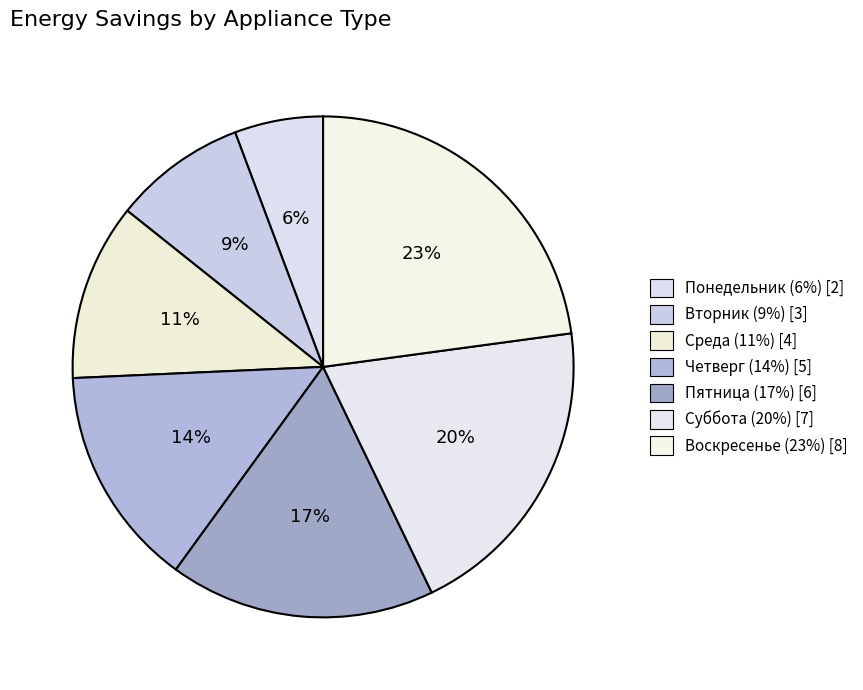

How many segments does this pie chart have?

7